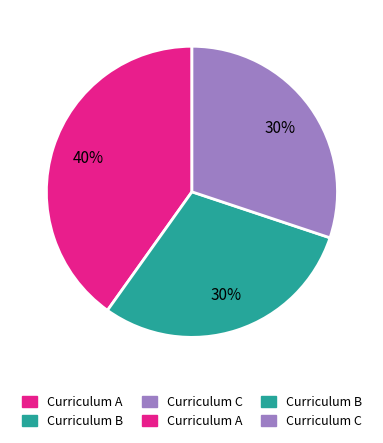

How many segments does this pie chart have?

3